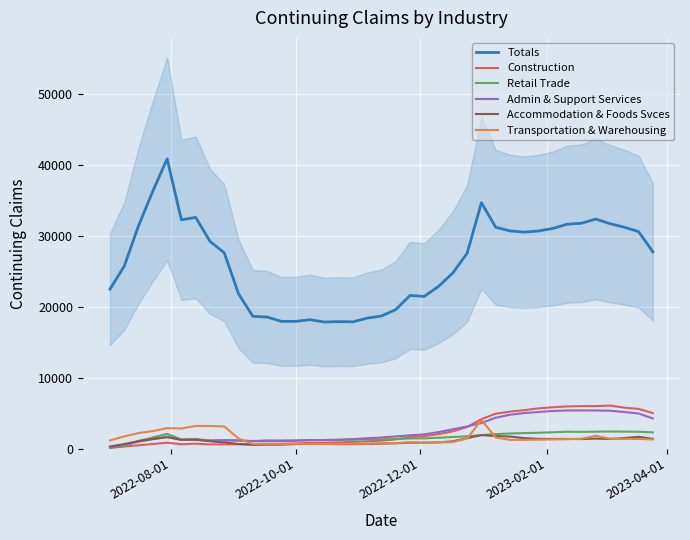

True or false: Transportation & Warehousing and Totals intersect in this chart.

False